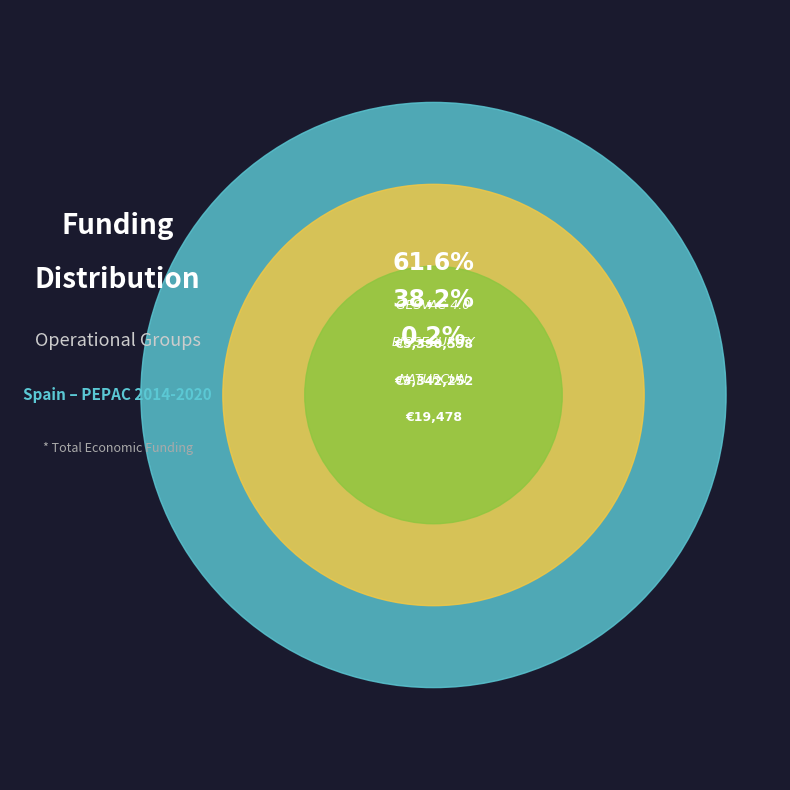

Which category accounts for the majority?

GESVAC 4.0 Operational Group